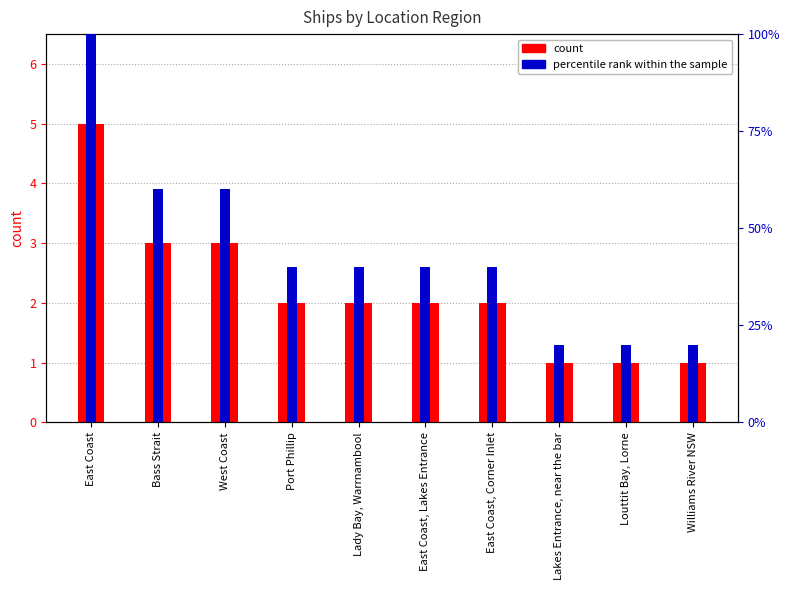

Are the bars horizontal?

No